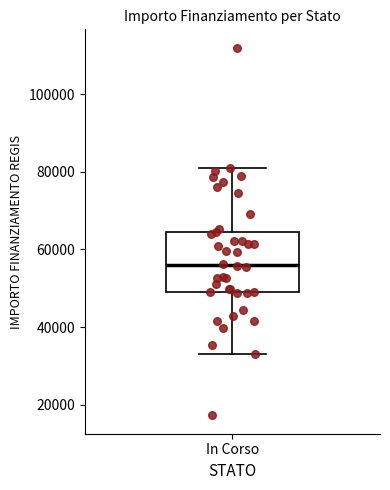

Where is the lower edge of the box for In Corso on the y-axis? The values are not printed on the chart, so give them approximately, as read against the axis.

50000